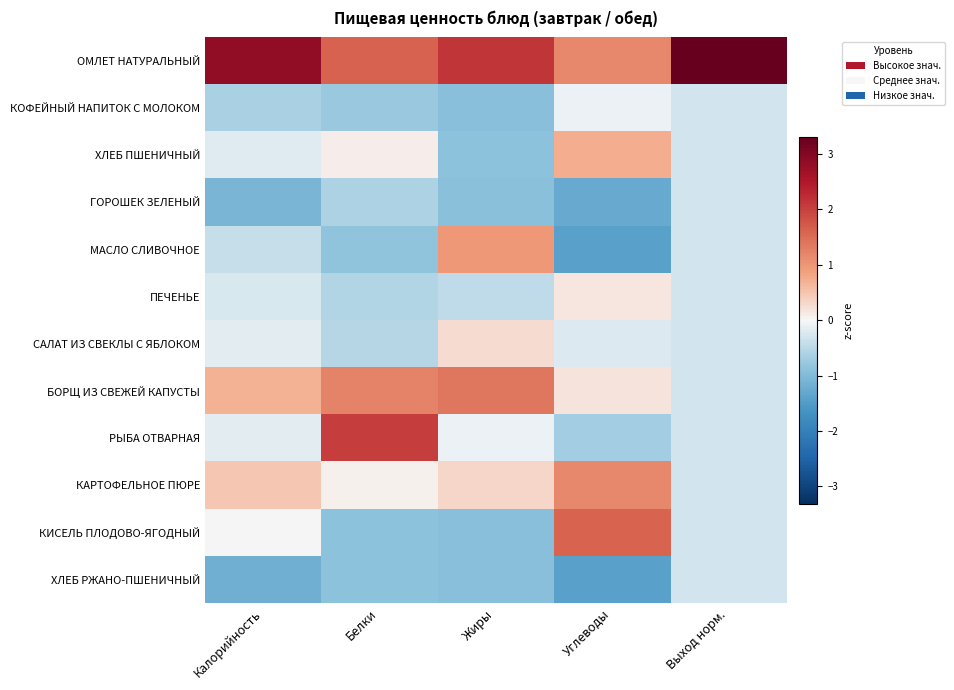

Reading left to right, transcribe all the data shown in this chart.

ОМЛЕТ НАТУРАЛЬНЫЙ: Калорийность=2.8	Белки=1.6	Жиры=2.1	Углеводы=1.2	Выход норм.=3.3
КОФЕЙНЫЙ НАПИТОК С МОЛОКОМ: Калорийность=-0.6	Белки=-0.8	Жиры=-0.9	Углеводы=-0.1	Выход норм.=-0.3
ХЛЕБ ПШЕНИЧНЫЙ: Калорийность=-0.2	Белки=0.1	Жиры=-0.9	Углеводы=0.7	Выход норм.=-0.3
ГОРОШЕК ЗЕЛЕНЫЙ: Калорийность=-1.1	Белки=-0.6	Жиры=-0.9	Углеводы=-1.2	Выход норм.=-0.3
МАСЛО СЛИВОЧНОЕ: Калорийность=-0.4	Белки=-0.8	Жиры=1.0	Углеводы=-1.4	Выход норм.=-0.3
ПЕЧЕНЬЕ: Калорийность=-0.2	Белки=-0.6	Жиры=-0.5	Углеводы=0.2	Выход норм.=-0.3
САЛАТ ИЗ СВЕКЛЫ С ЯБЛОКОМ: Калорийность=-0.2	Белки=-0.5	Жиры=0.3	Углеводы=-0.2	Выход норм.=-0.3
БОРЩ ИЗ СВЕЖЕЙ КАПУСТЫ: Калорийность=0.7	Белки=1.2	Жиры=1.4	Углеводы=0.2	Выход норм.=-0.3
РЫБА ОТВАРНАЯ: Калорийность=-0.2	Белки=2.0	Жиры=-0.1	Углеводы=-0.7	Выход норм.=-0.3
КАРТОФЕЛЬНОЕ ПЮРЕ: Калорийность=0.5	Белки=0.1	Жиры=0.3	Углеводы=1.2	Выход норм.=-0.3
КИСЕЛЬ ПЛОДОВО-ЯГОДНЫЙ: Калорийность=0.0	Белки=-0.9	Жиры=-0.9	Углеводы=1.6	Выход норм.=-0.3
ХЛЕБ РЖАНО-ПШЕНИЧНЫЙ: Калорийность=-1.2	Белки=-0.9	Жиры=-0.9	Углеводы=-1.4	Выход норм.=-0.3